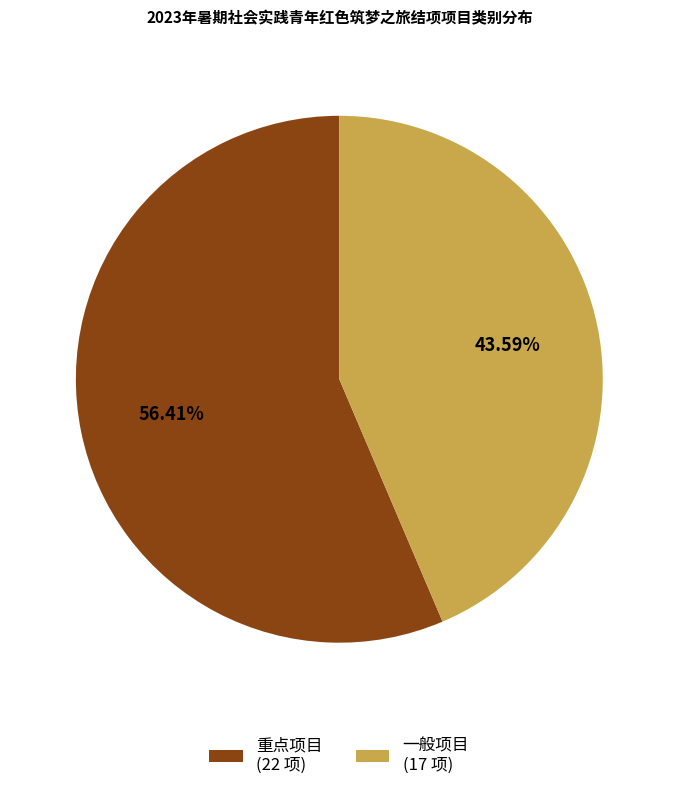

Is it true that 重点项目 is 42% of the pie?

False